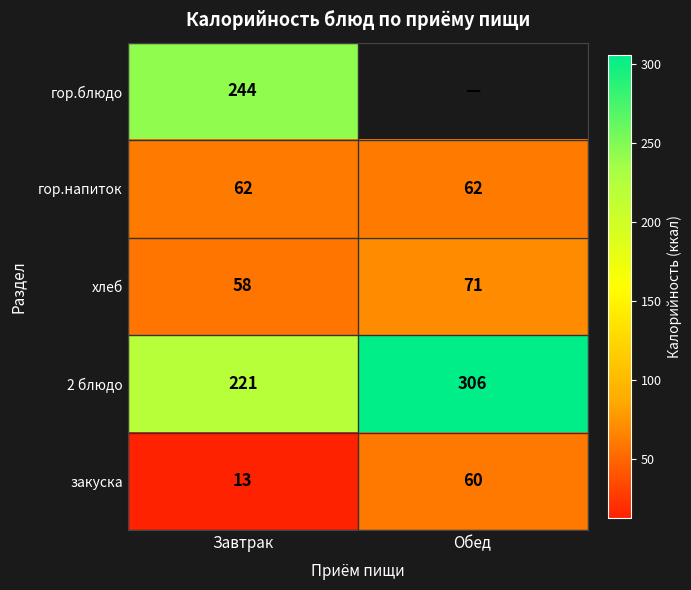

At Завтрак, list the series in order from largest to smallest.

гор.блюдо, 2 блюдо, гор.напиток, хлеб, закуска